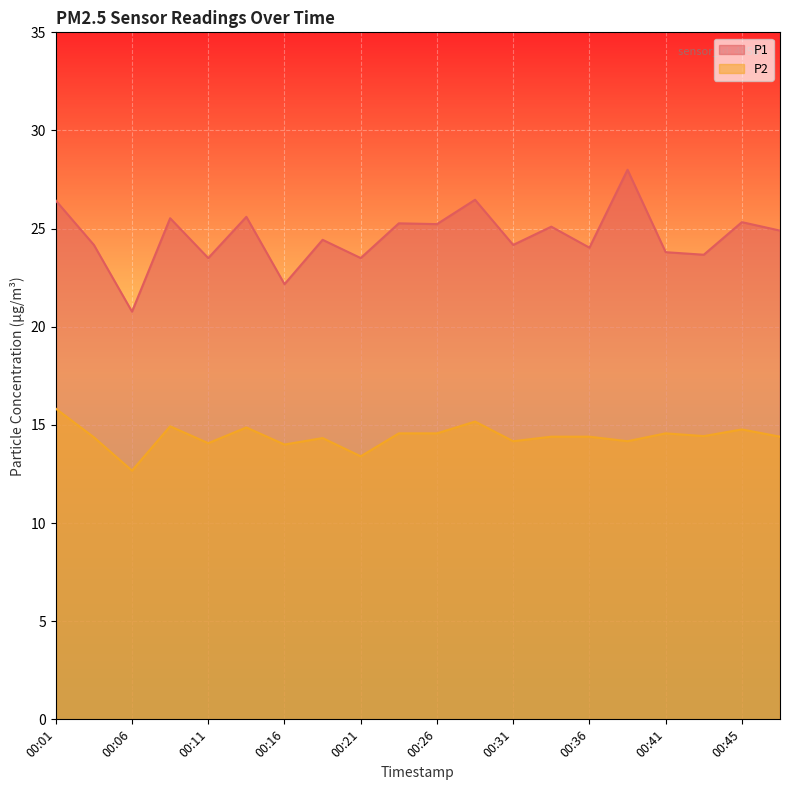

Reading left to right, list all the values displayed in this chart.

P1: 26.4	24.2	20.8	25.5	23.5	25.6	22.2	24.4	23.5	25.3	25.2	26.5	24.2	25.1	24.0	28.0	23.8	23.7	25.3	24.9
P2: 15.8	14.4	12.7	14.9	14.1	14.9	14.0	14.3	13.4	14.6	14.6	15.2	14.2	14.4	14.4	14.2	14.6	14.4	14.8	14.4